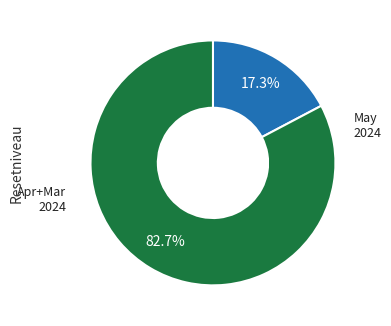

To the nearest percent, what is the difference between the largest and smallest slice percentages?

65%